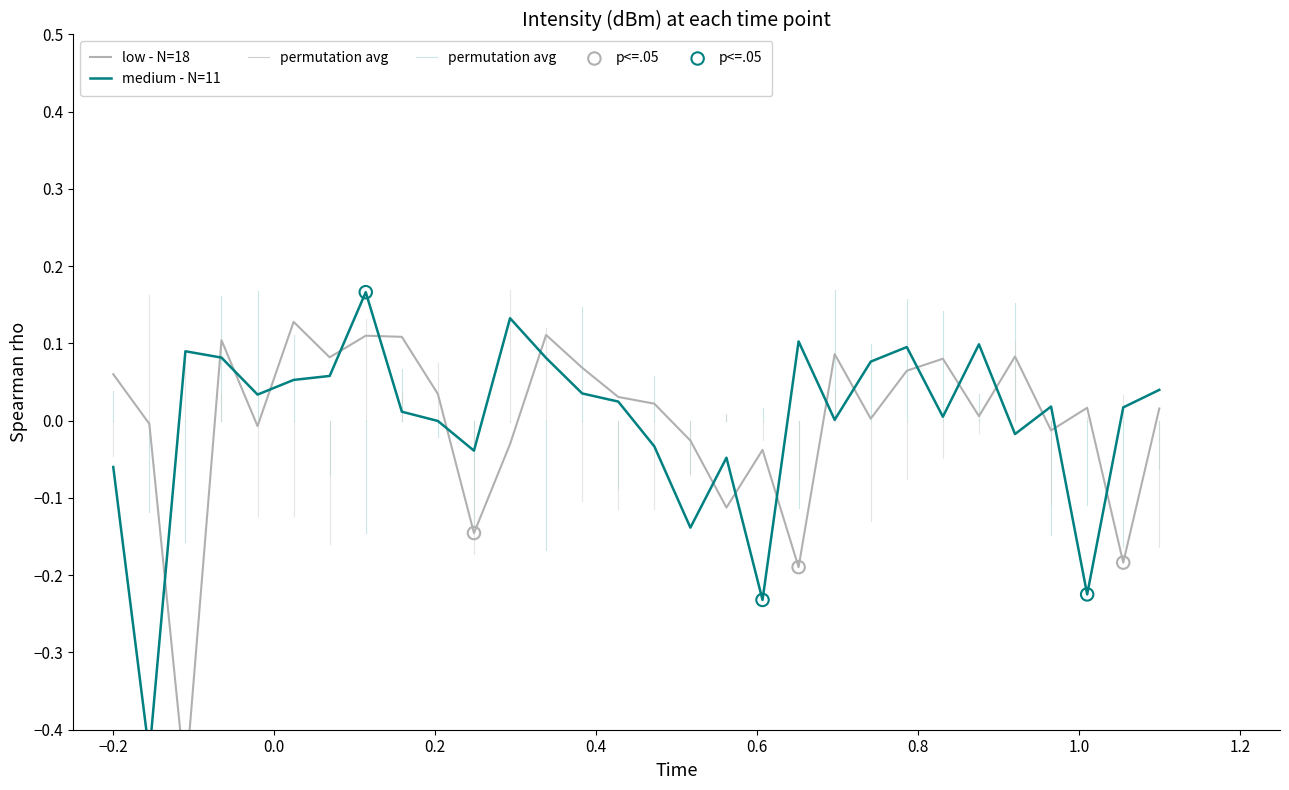

At how many categories does at least one series exceed 0?

25